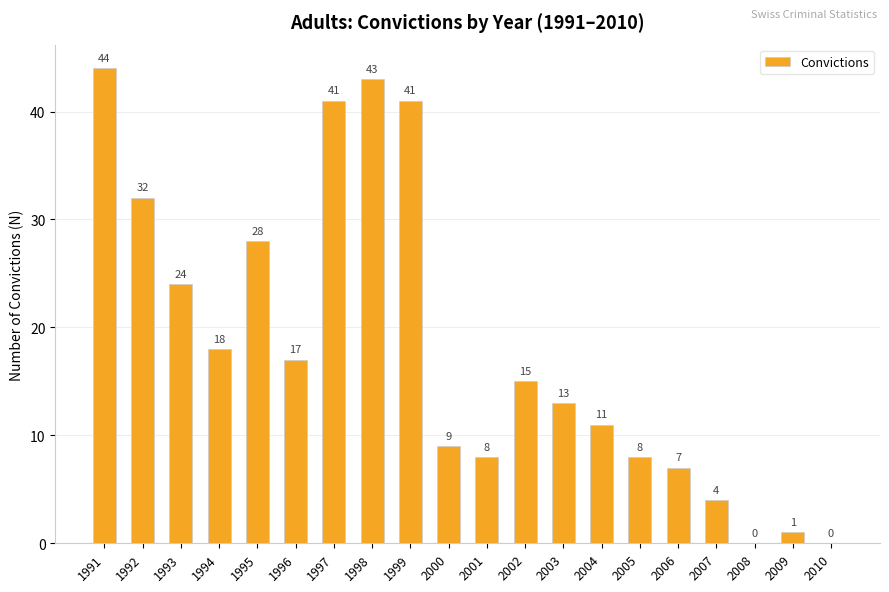

Are the bars grouped side by side (vs. stacked)?

No